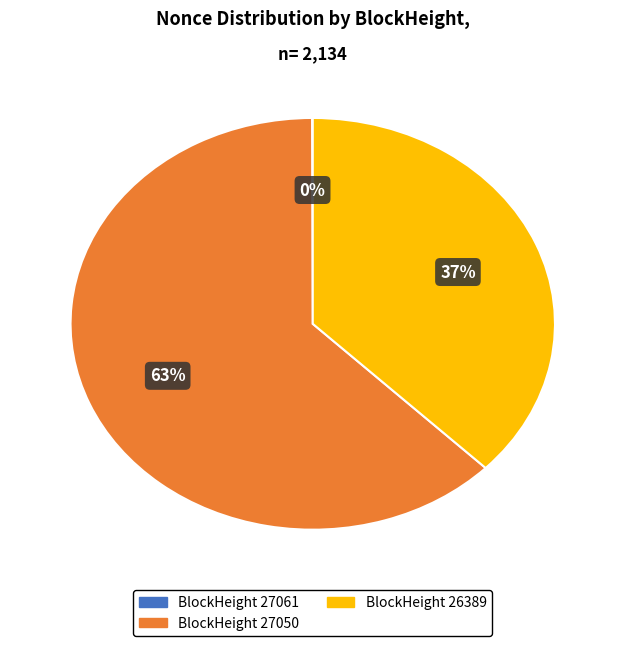

Is there a majority slice in this chart?

Yes